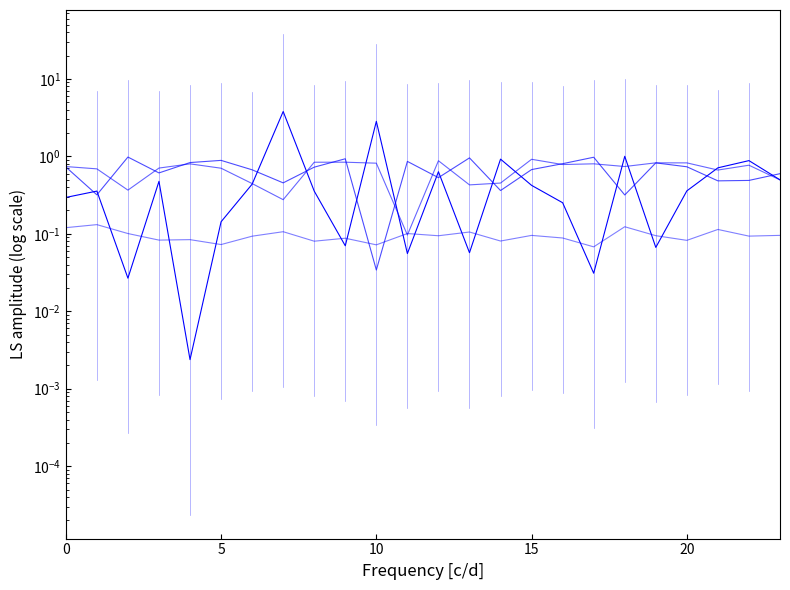

What is the difference between the highest and lowest values at 17?

0.9